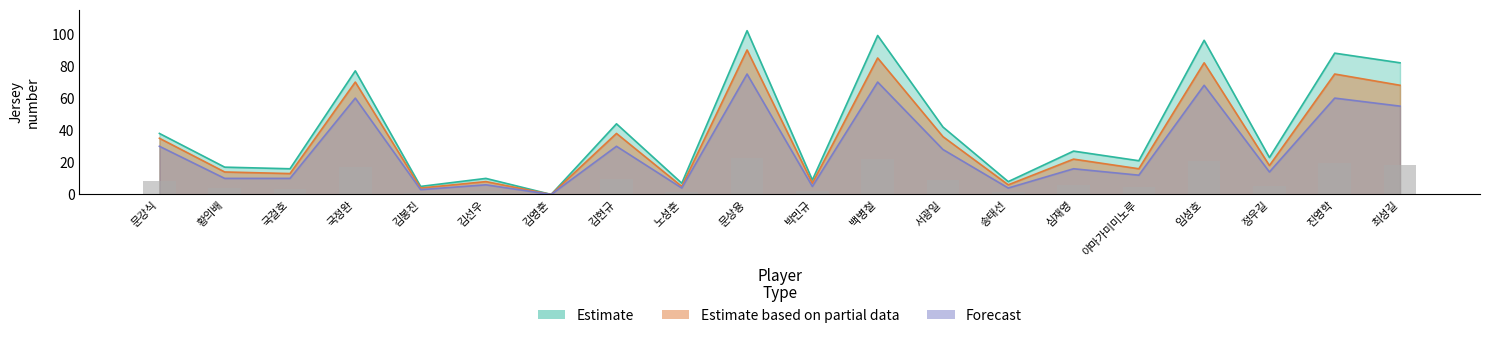

Where is Estimate nearest to the value 51?

김현규